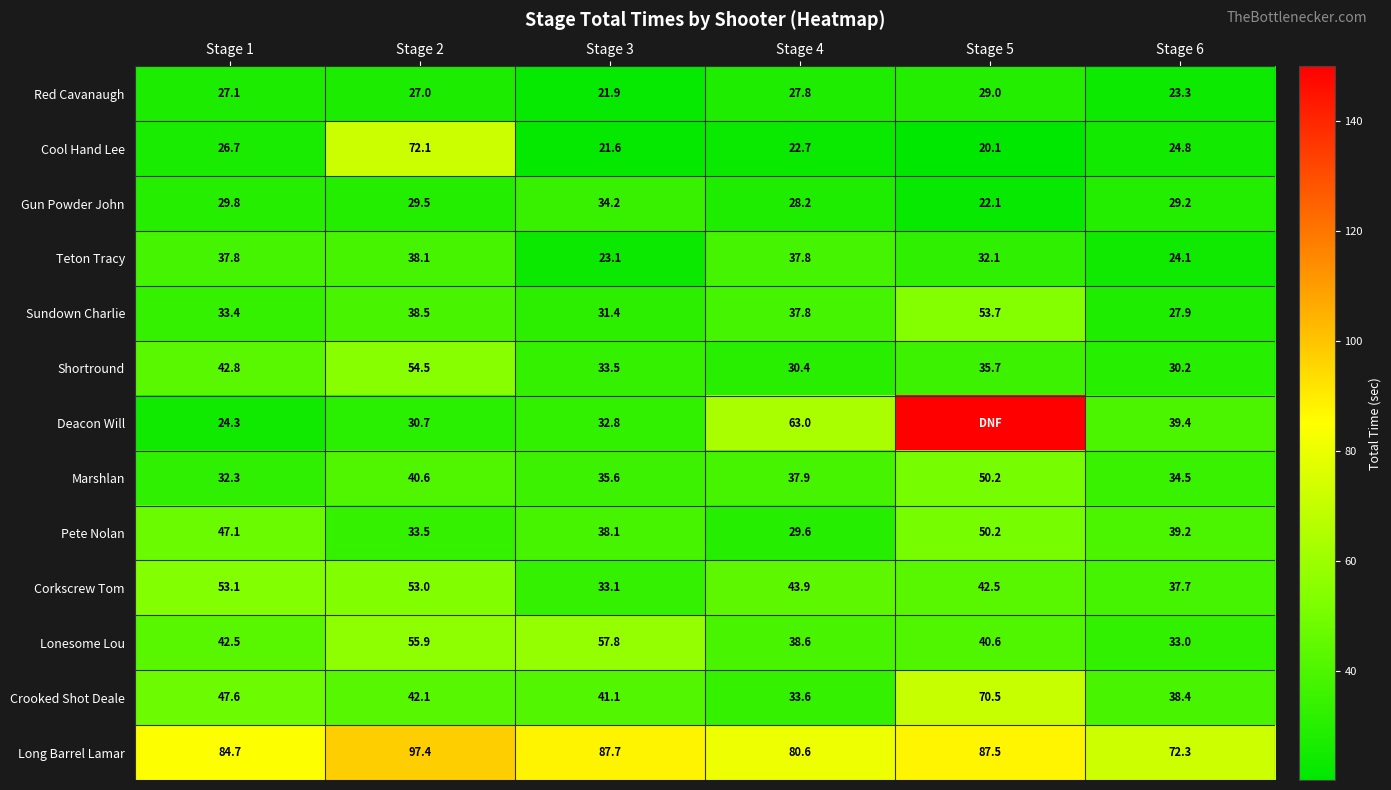

Is the value of Red Cavanaugh at Stage 2 greater than the value of Corkscrew Tom at Stage 4?

No